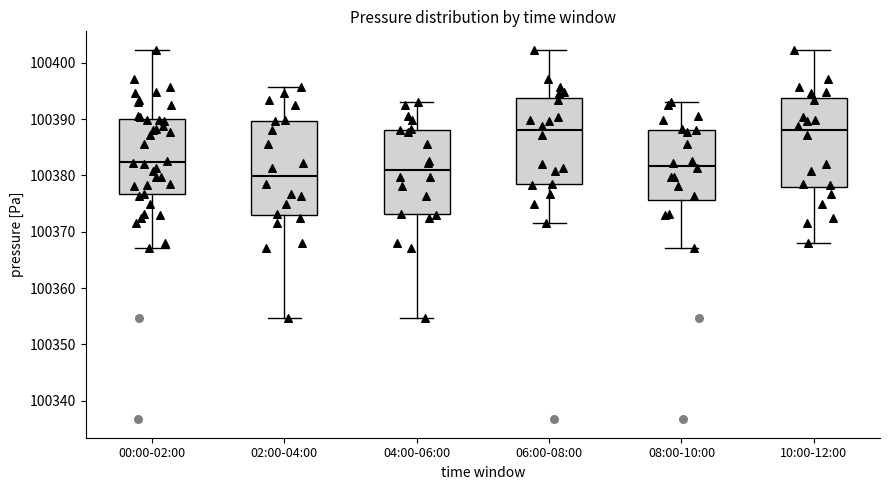

Where is the upper edge of the box for 00:00-02:00 on the y-axis? The values are not printed on the chart, so give them approximately, as read against the axis.

100390